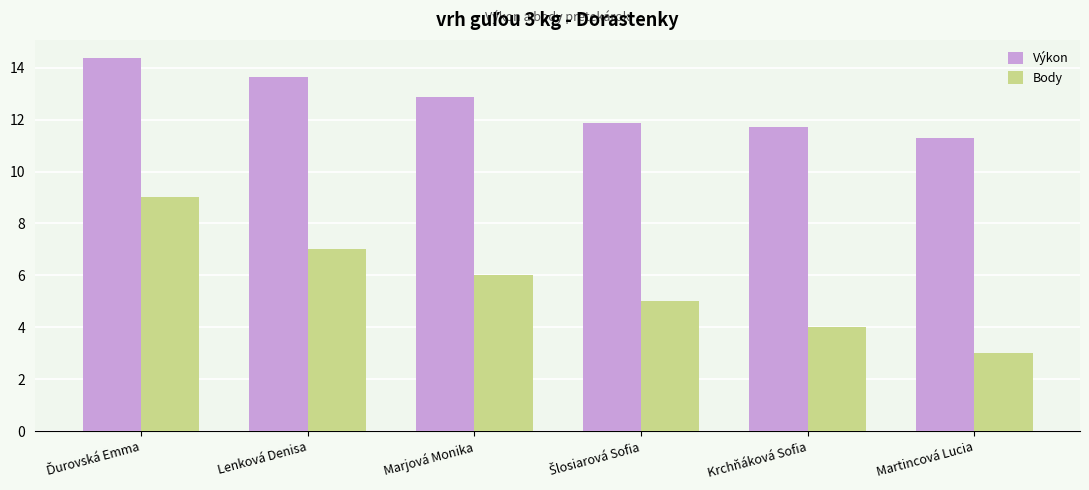

Which series has the widest spread of values?

Body